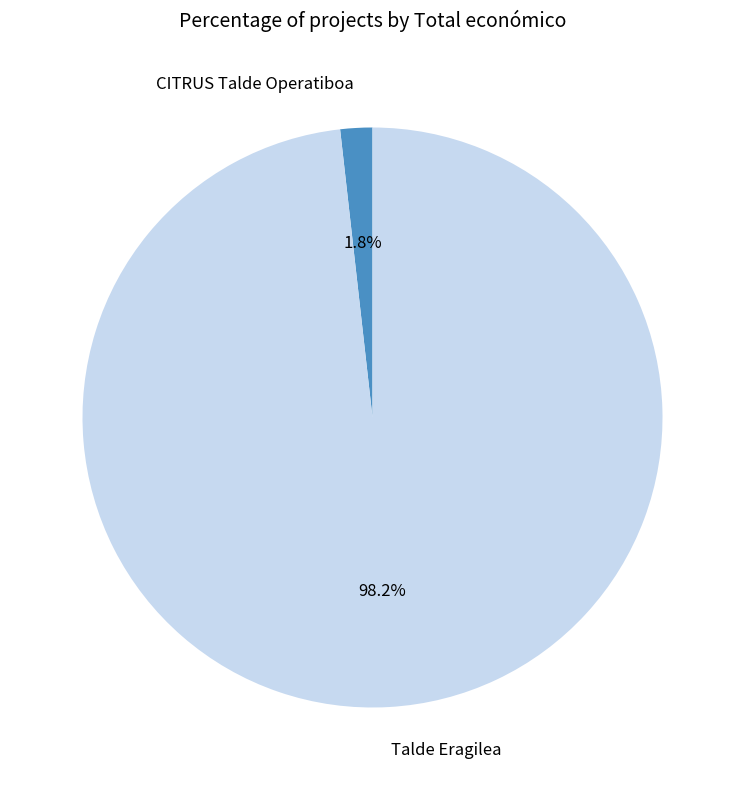

Does Talde Eragilea account for over 50% of the chart?

Yes